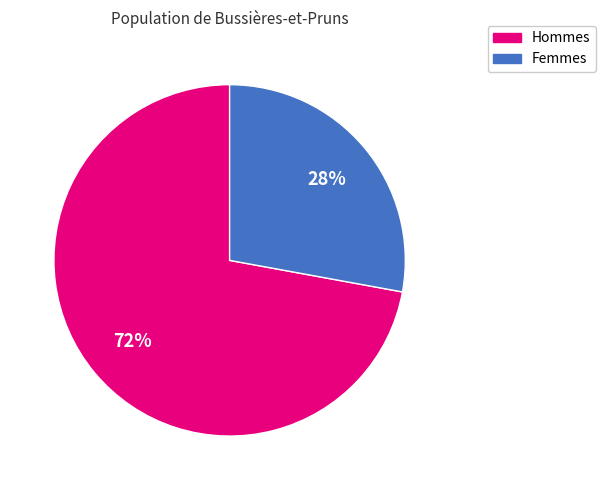

Which slice is the smallest?

Femmes